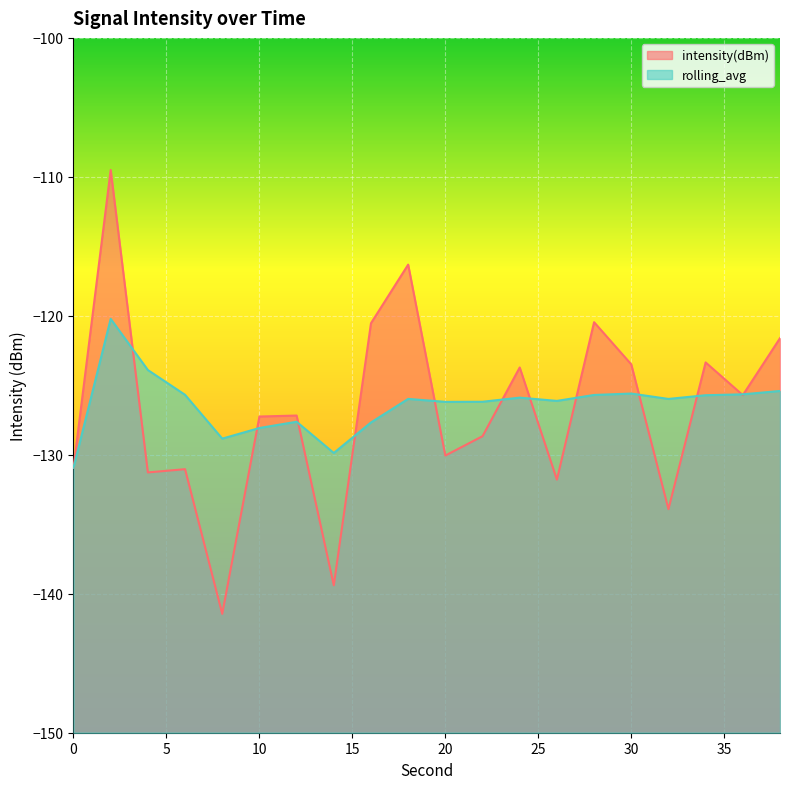

Where do rolling_avg and intensity(dBm) first cross each other?

2 and 4